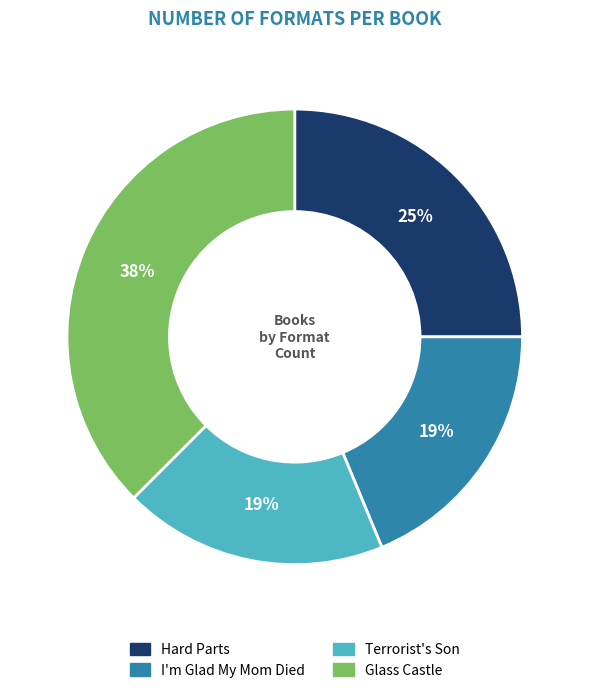

Combined, do I'm Glad My Mom Died and Terrorist's Son account for over 50%?

No